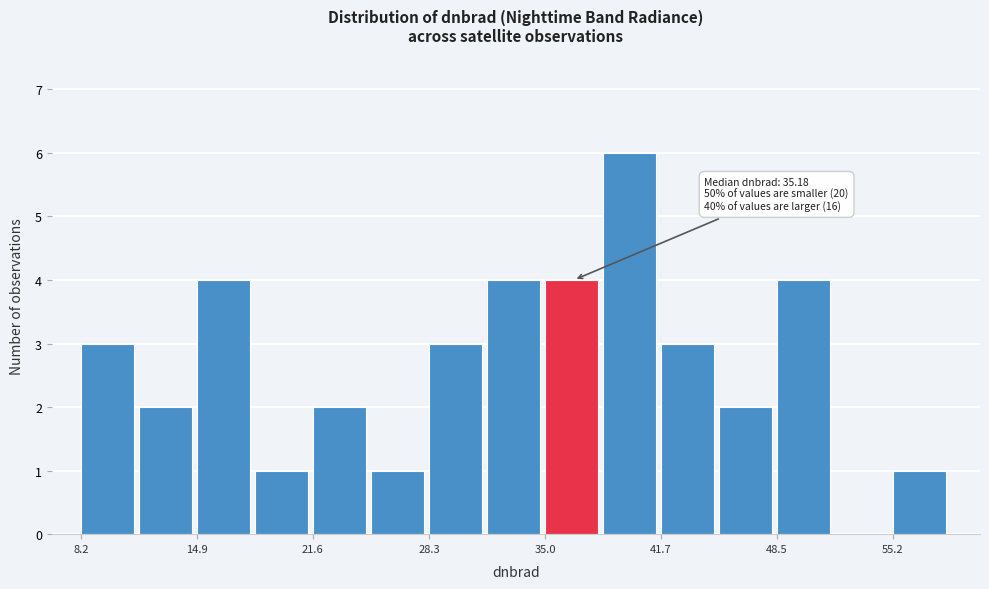

Read against the x-axis, roughly where is the centre of the tallest bar?

40